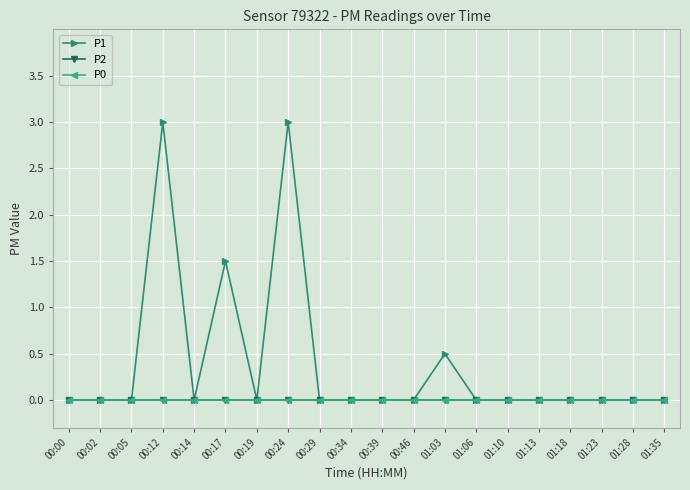

What is the label of the 10th point from the right?

00:39